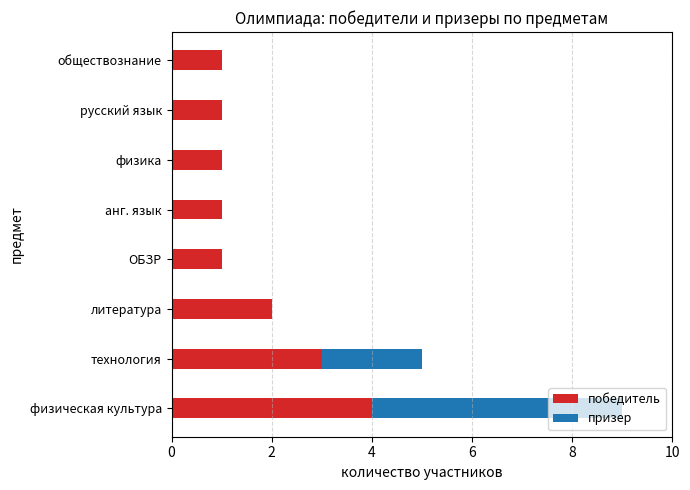

At which category is the sum across all series the highest?

физическая культура